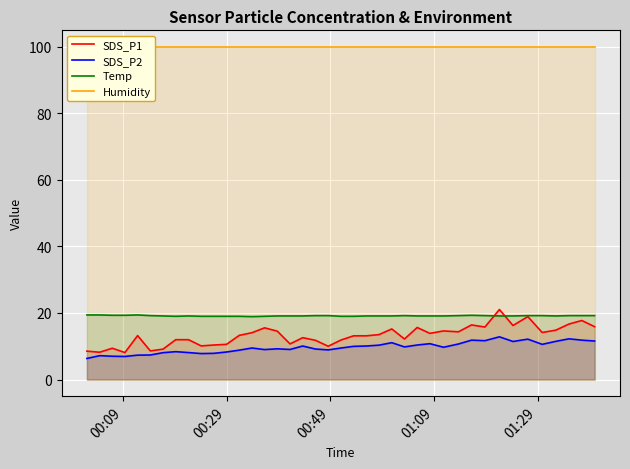

True or false: SDS_P2 and Temp intersect in this chart.

False